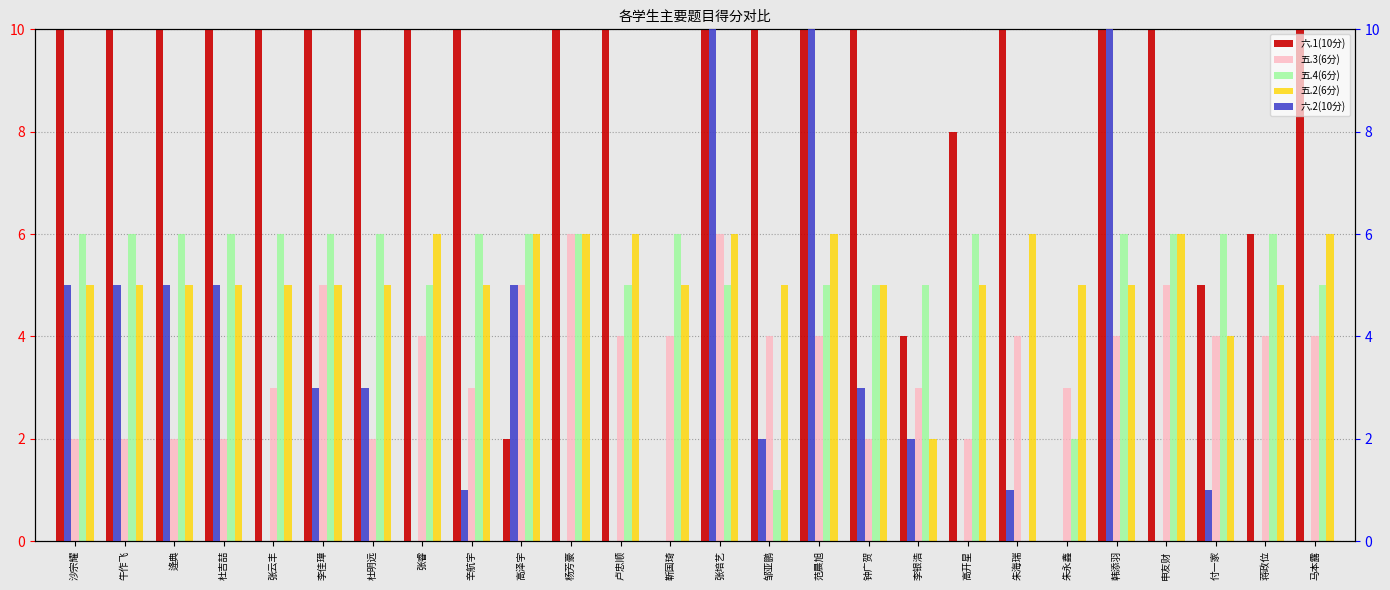

What is the value of the 六.1(10分) bar at the 6th from the left?

10